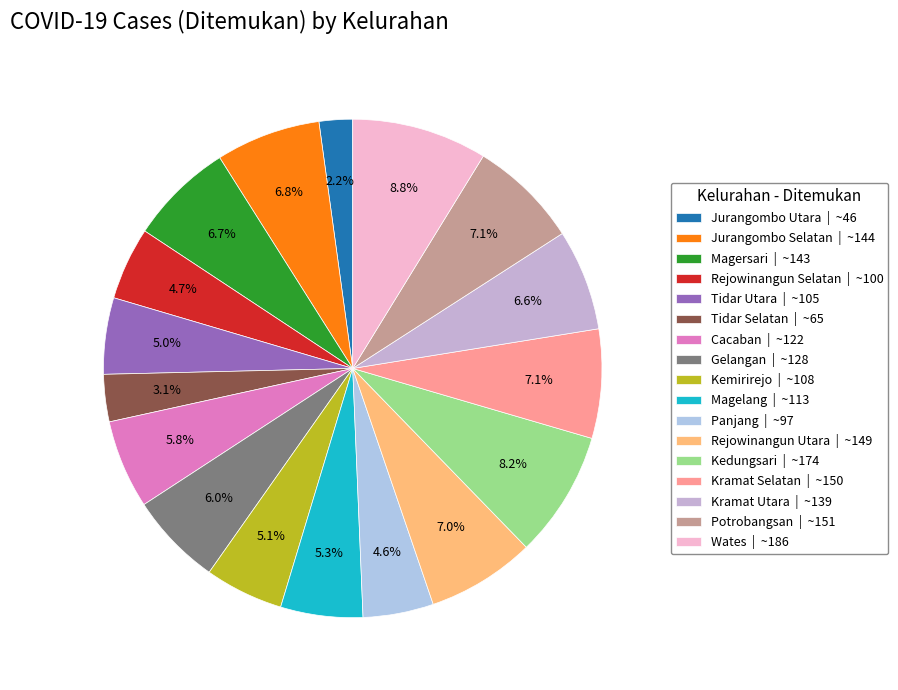

Does Rejowinangun Utara account for over 50% of the chart?

No